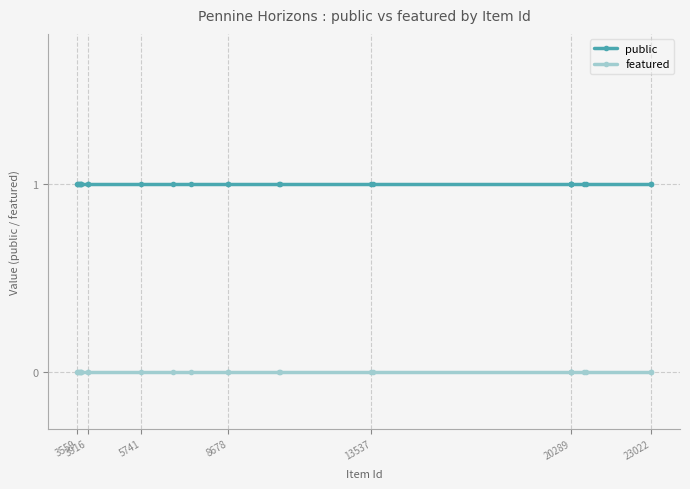

Count the number of categories in the chart.

25